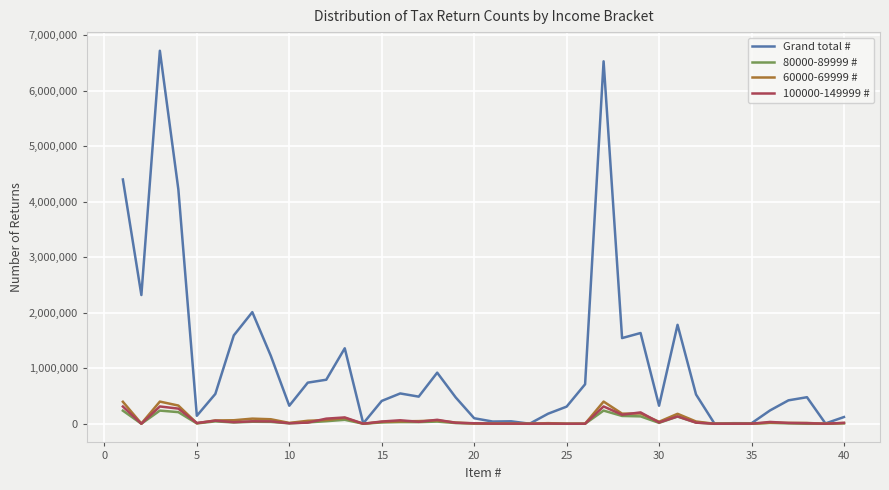

Which series has the widest spread of values?

Grand total #